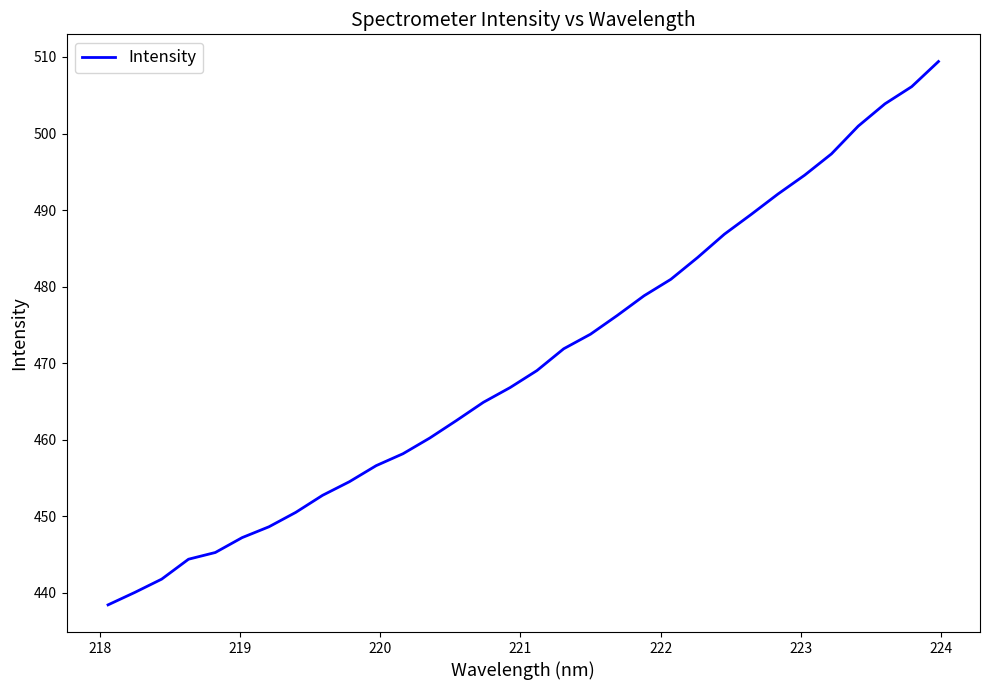

What is the difference between the maximum and minimum values?

71.0